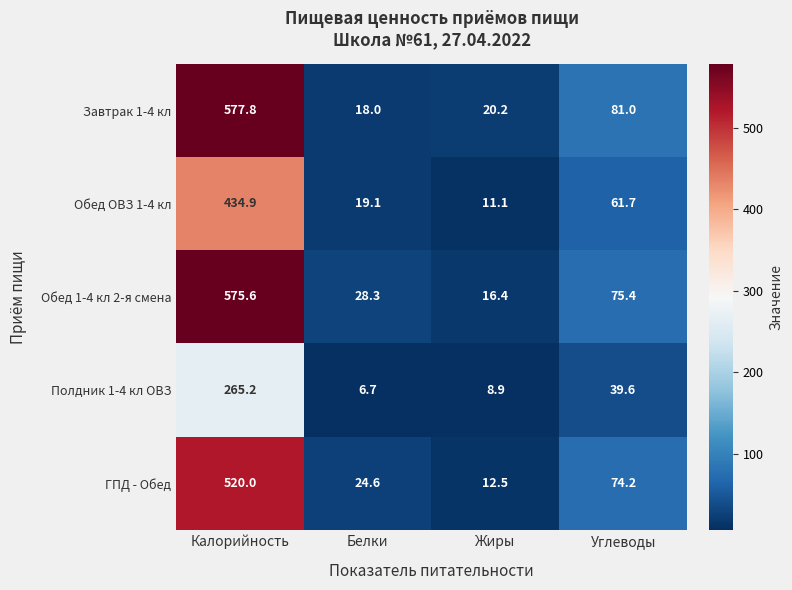

Between Калорийность and Углеводы, which series saw the biggest shift?

Обед 1-4 кл 2-я смена